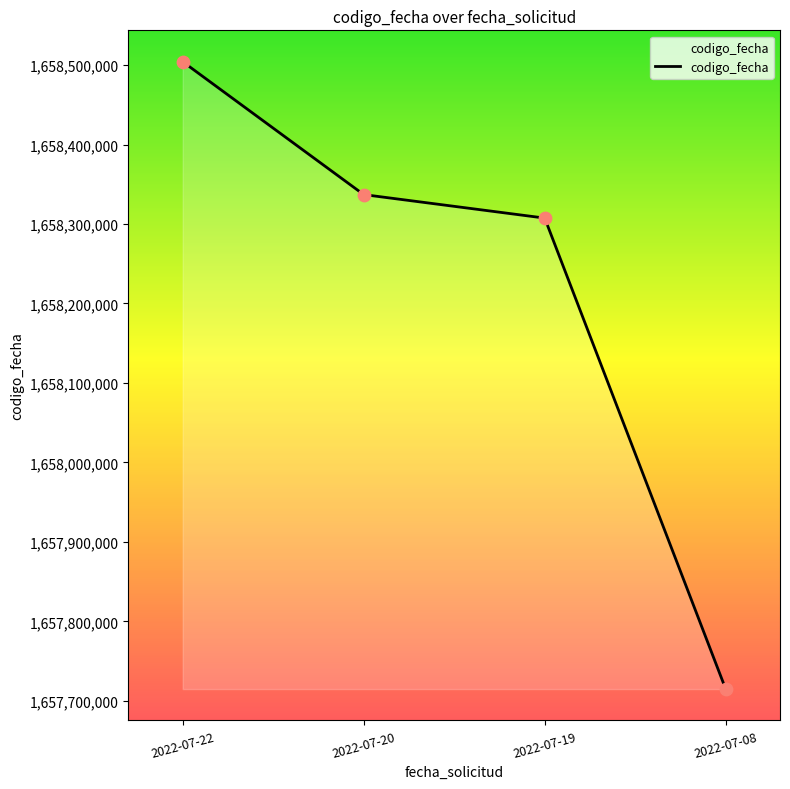

What is the ratio of the value at 2022-07-22 to the value at 2022-07-19?

1.0